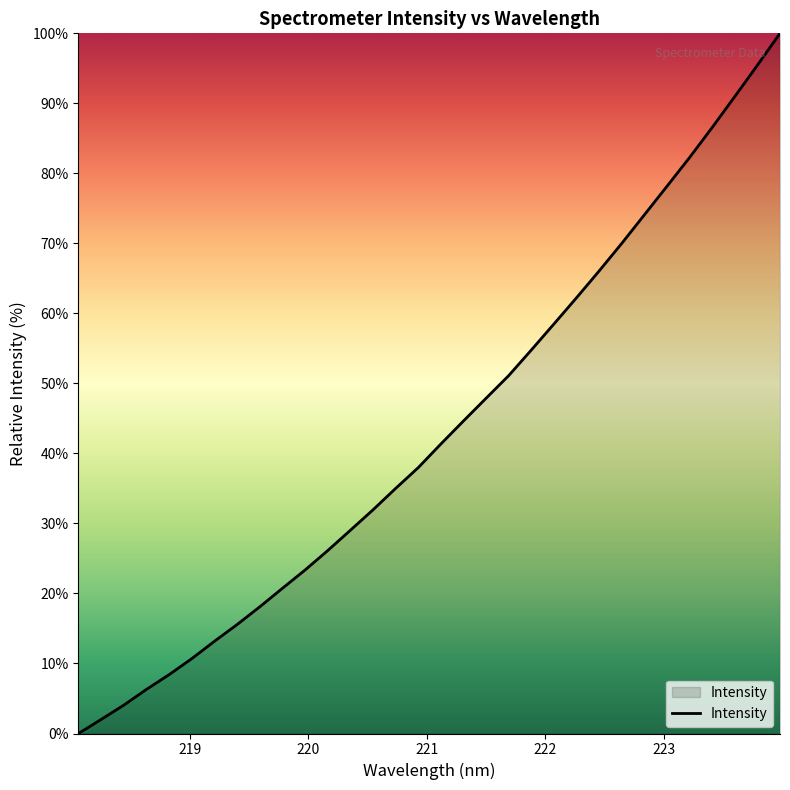

What is the maximum value shown in the chart?

100.0